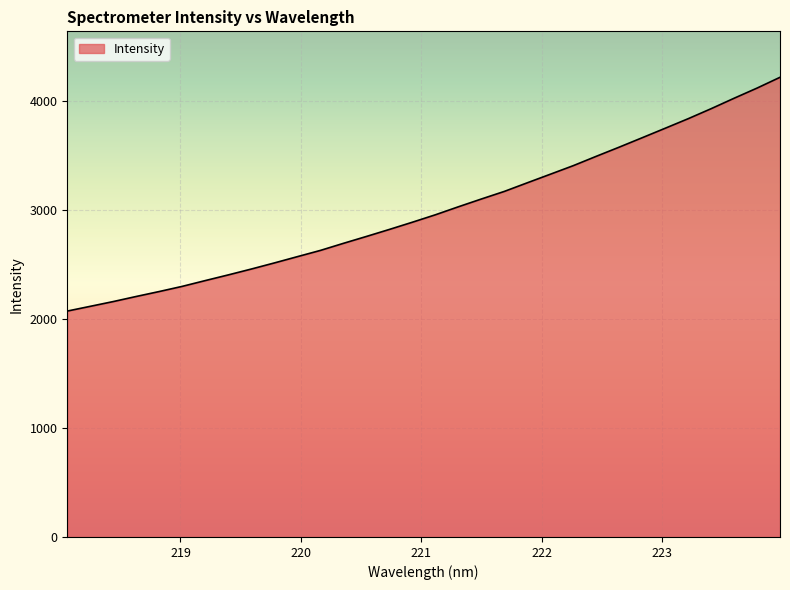

Count the number of data series in this chart.

1